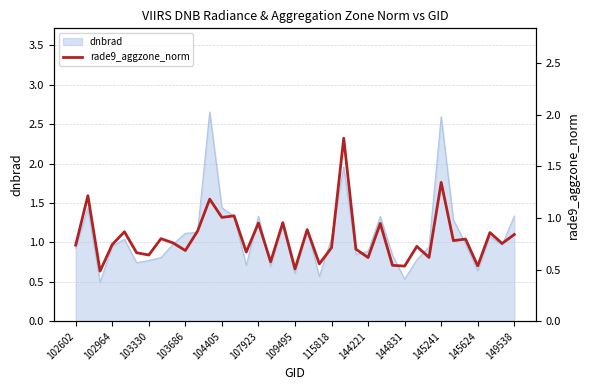

The value at 22 is 1.8. True or false?

True